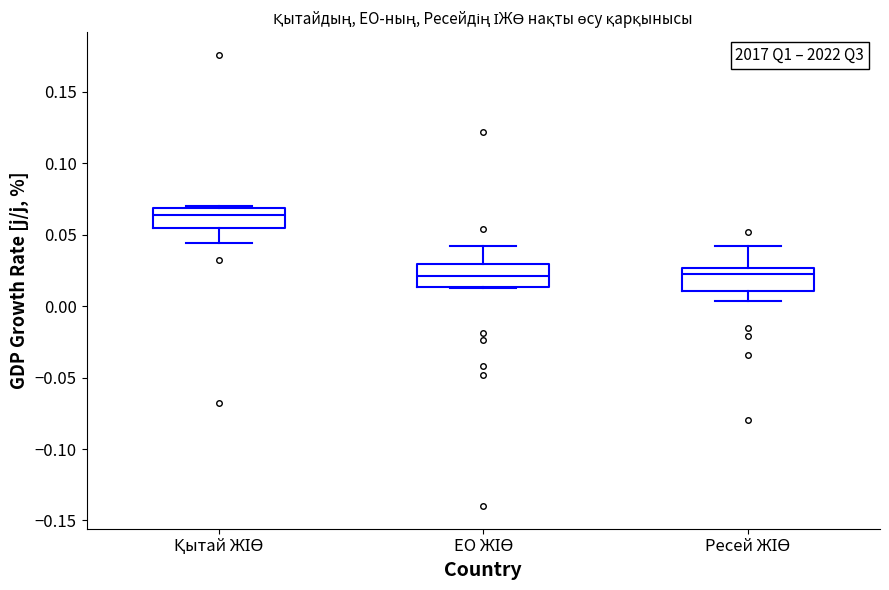

Where is the lower edge of the box for Ресей ЖІӨ on the y-axis? The values are not printed on the chart, so give them approximately, as read against the axis.

0.010